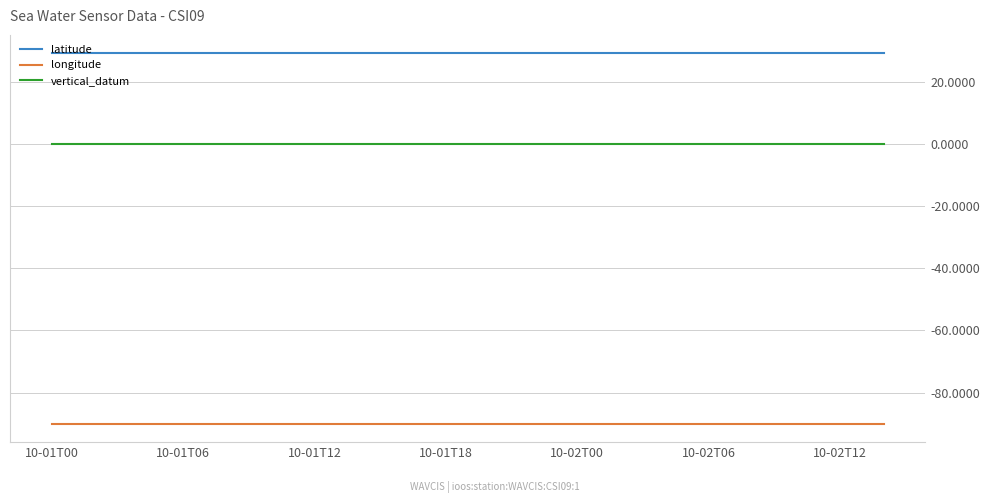

True or false: longitude and vertical_datum cross at least once.

False